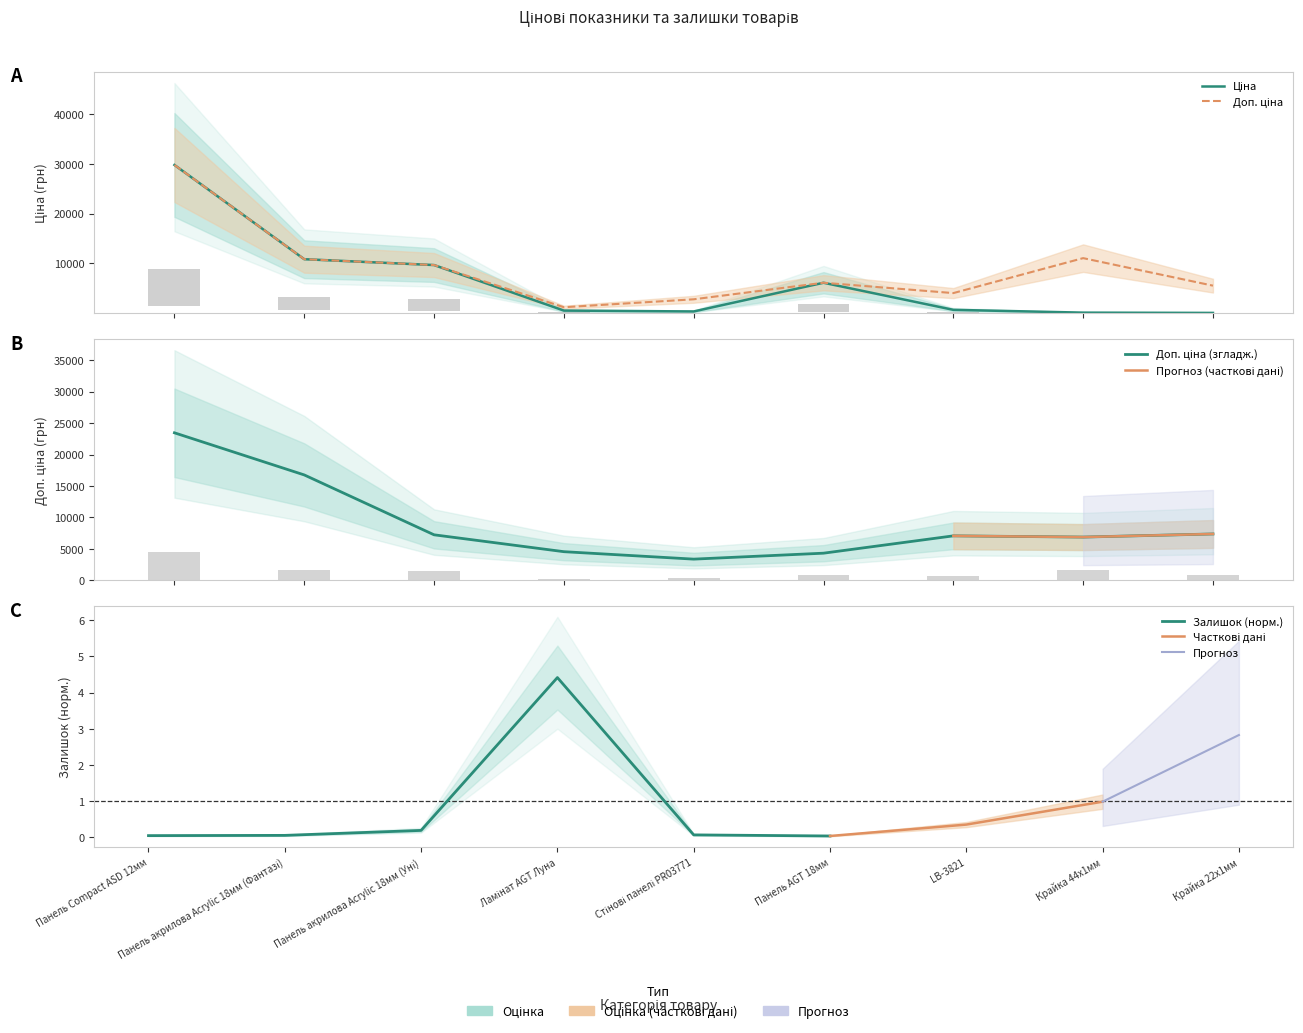

Is it true that Доп. ціна equals 4786.9 at 4?

False